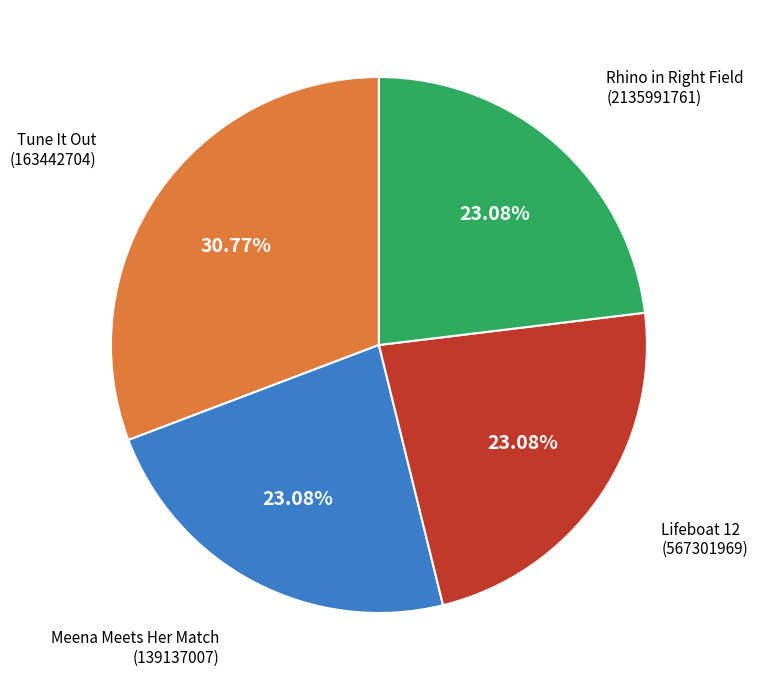

Is there a majority slice in this chart?

No